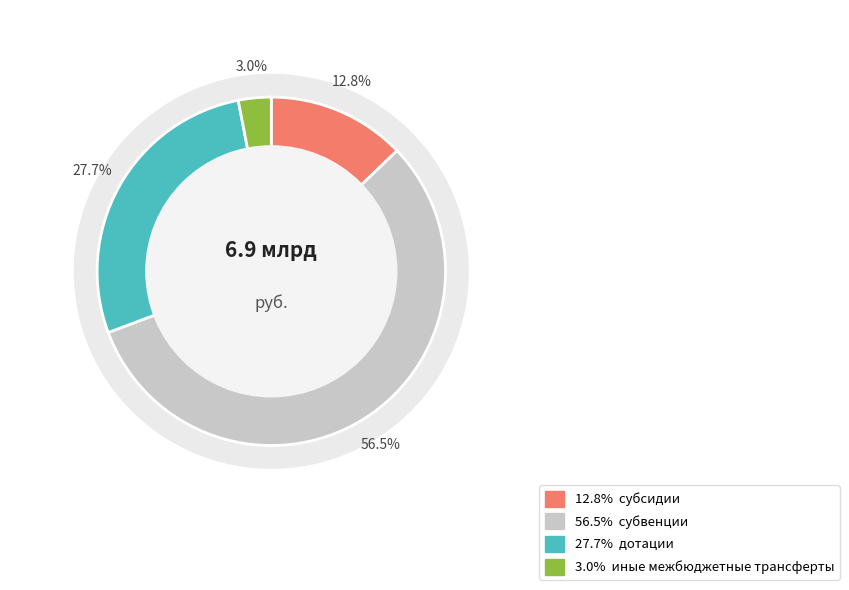

To the nearest percent, what is the combined percentage of иные межбюджетные трансферты and дотации?

31%